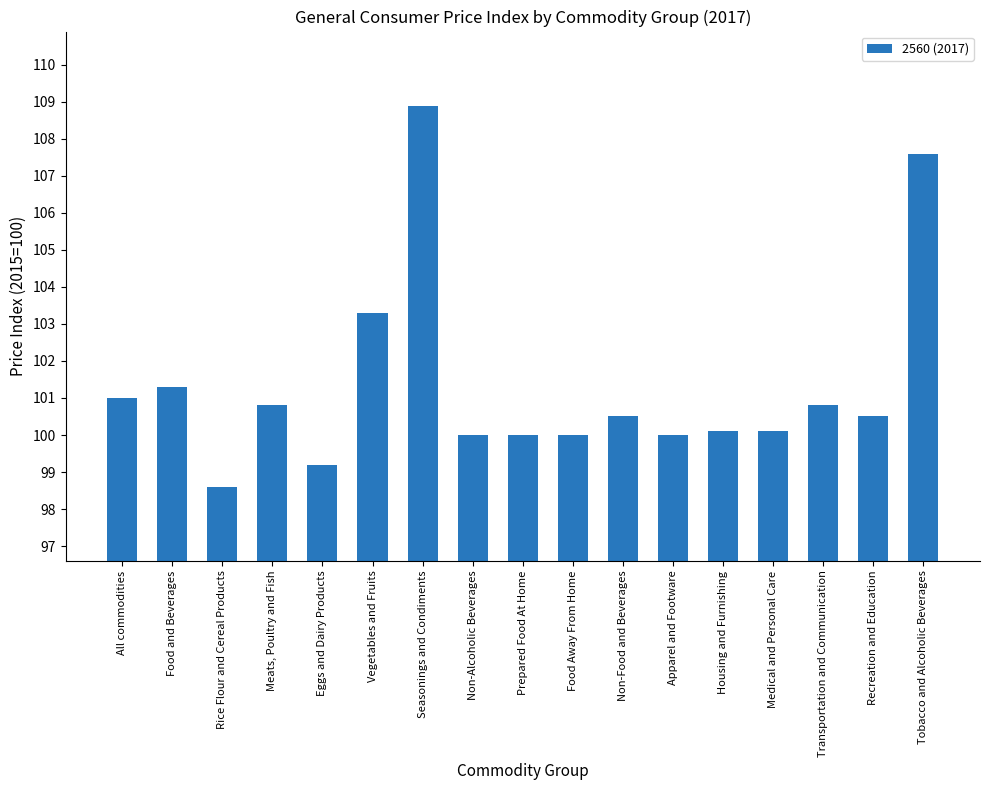

What is the difference between the second highest and minimum values?

9.0